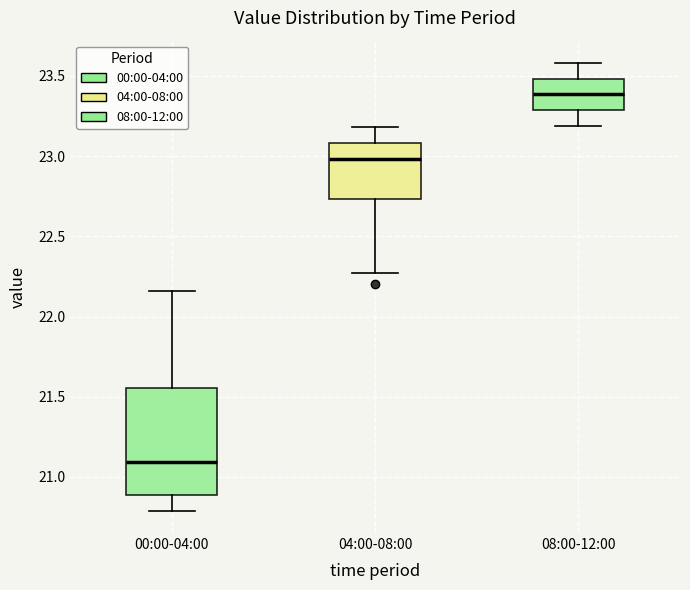

Where is the lower edge of the box for 04:00-08:00 on the y-axis? The values are not printed on the chart, so give them approximately, as read against the axis.

22.75